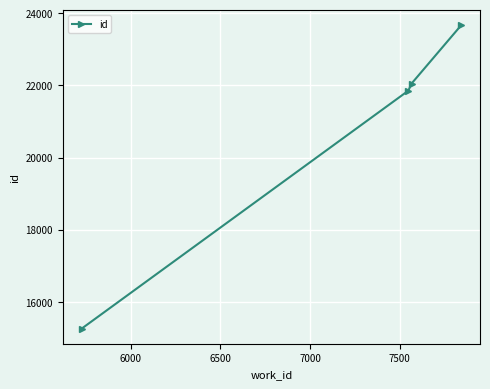

What is the greatest value displayed?

23662